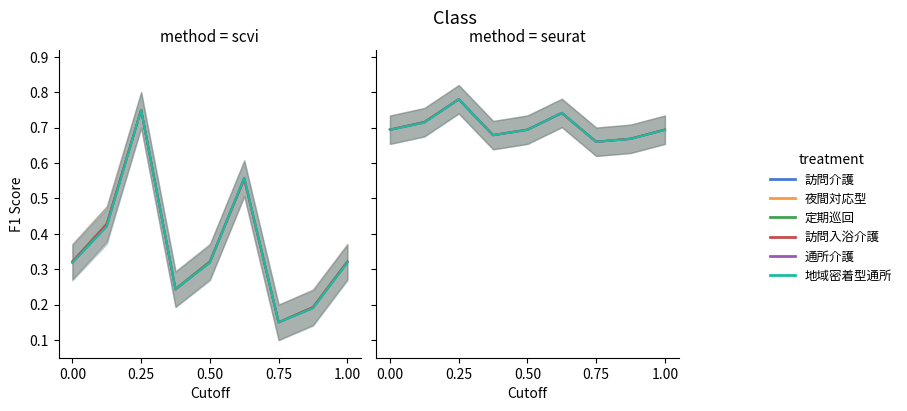

What is the total value across all series at 5?

4.4